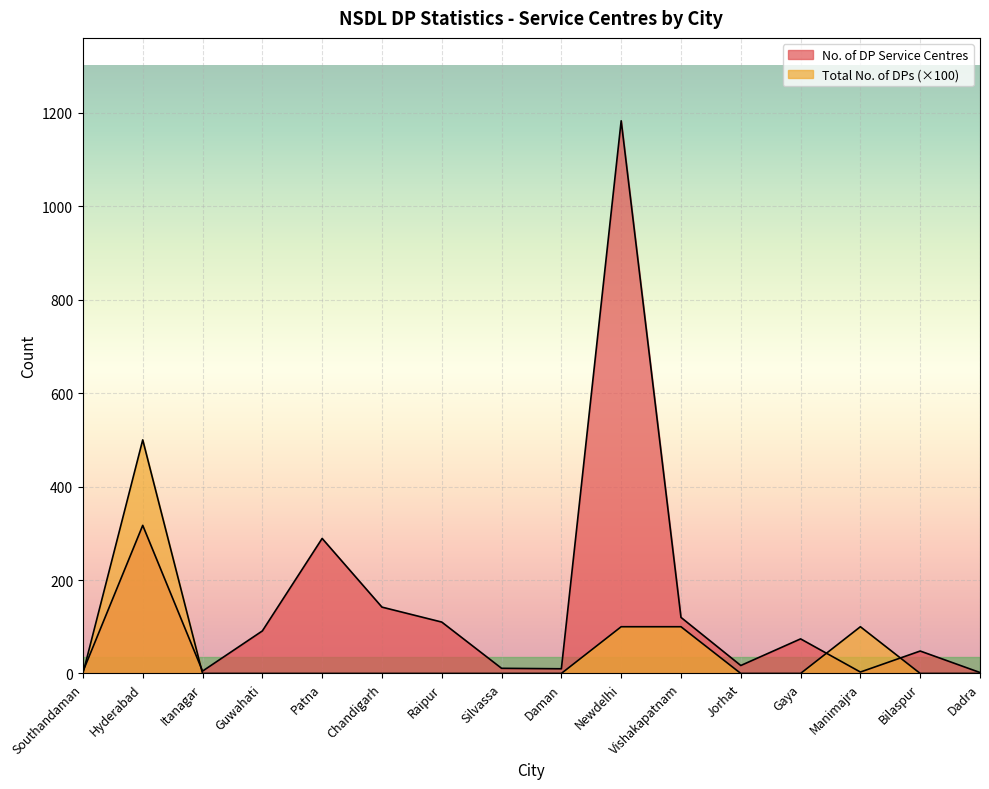

What is the difference between the highest and lowest values at Patna?

289